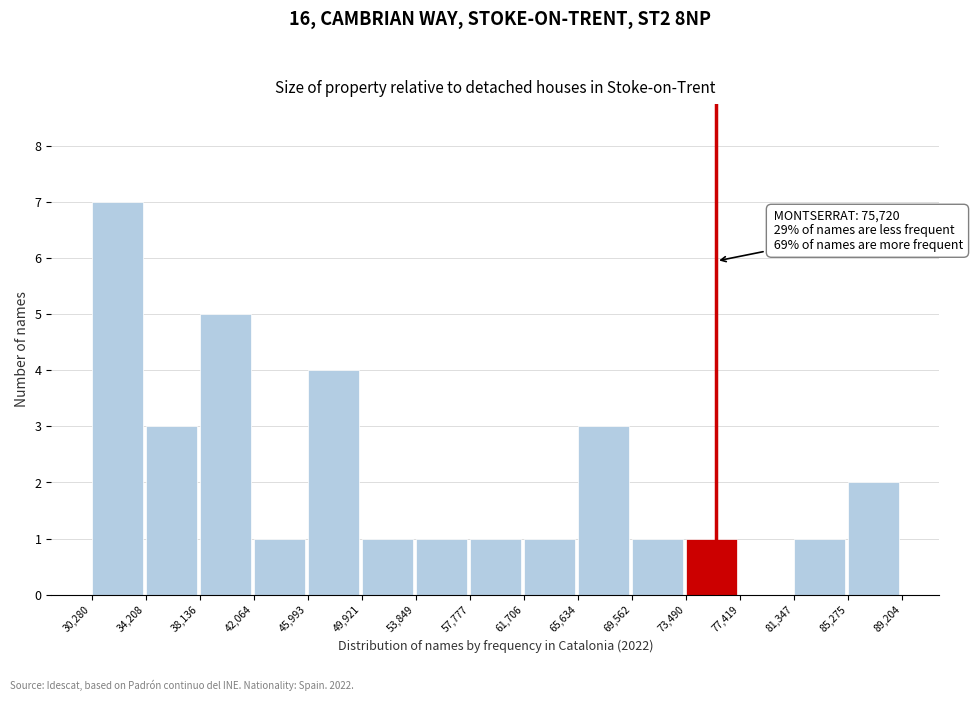

Over which range of the x-axis is the bar tallest?

30,280 to 34,208